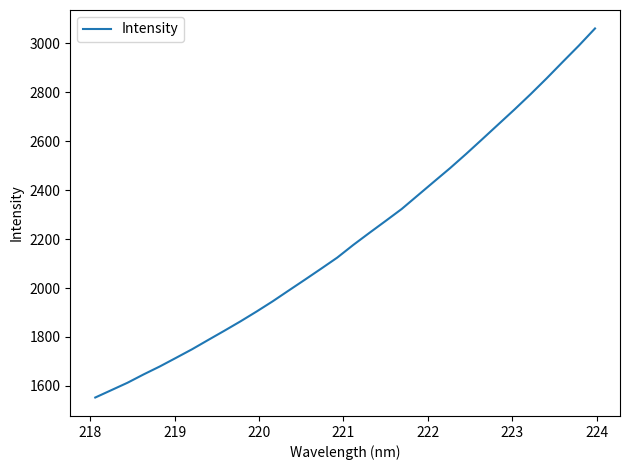

What is the smallest value displayed?

1552.3